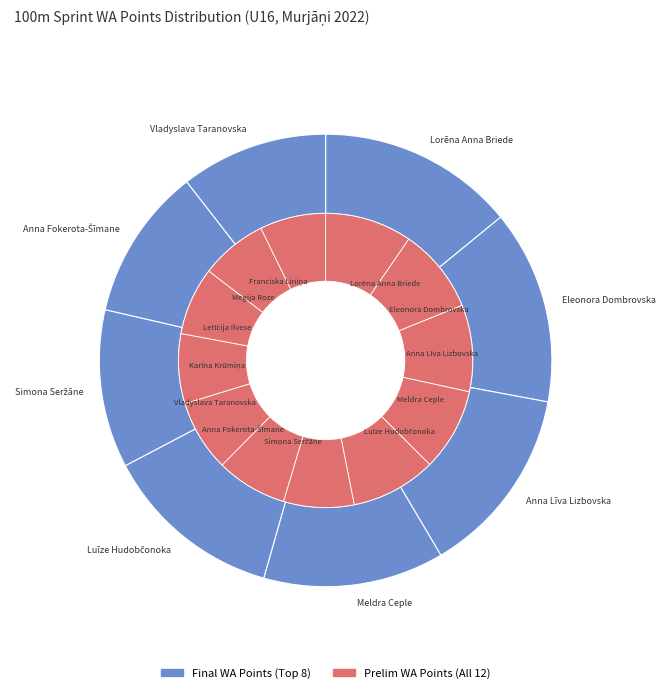

Is Eleonora Dombrovska the majority of the pie?

No